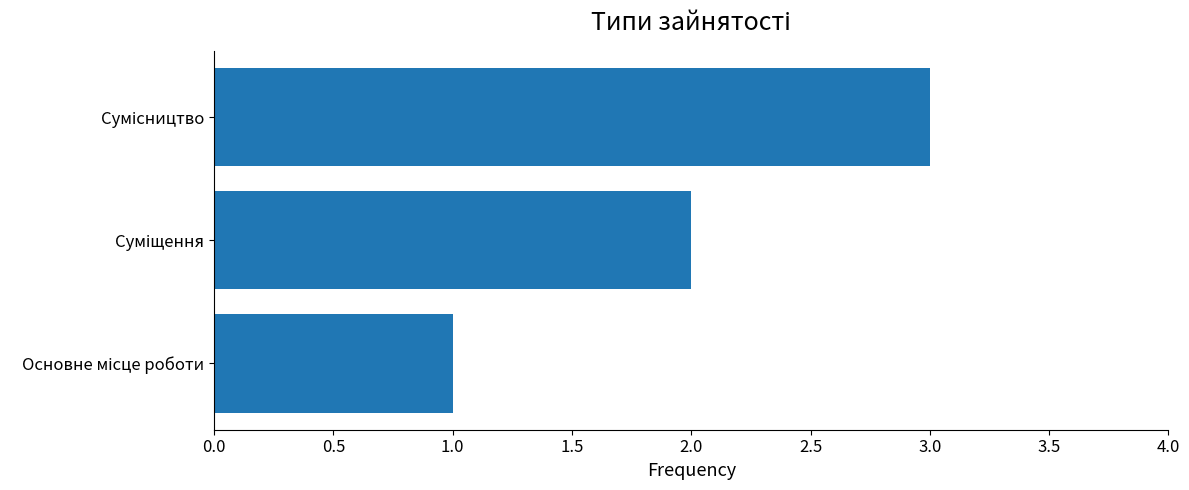

What is the maximum value shown in the chart?

3